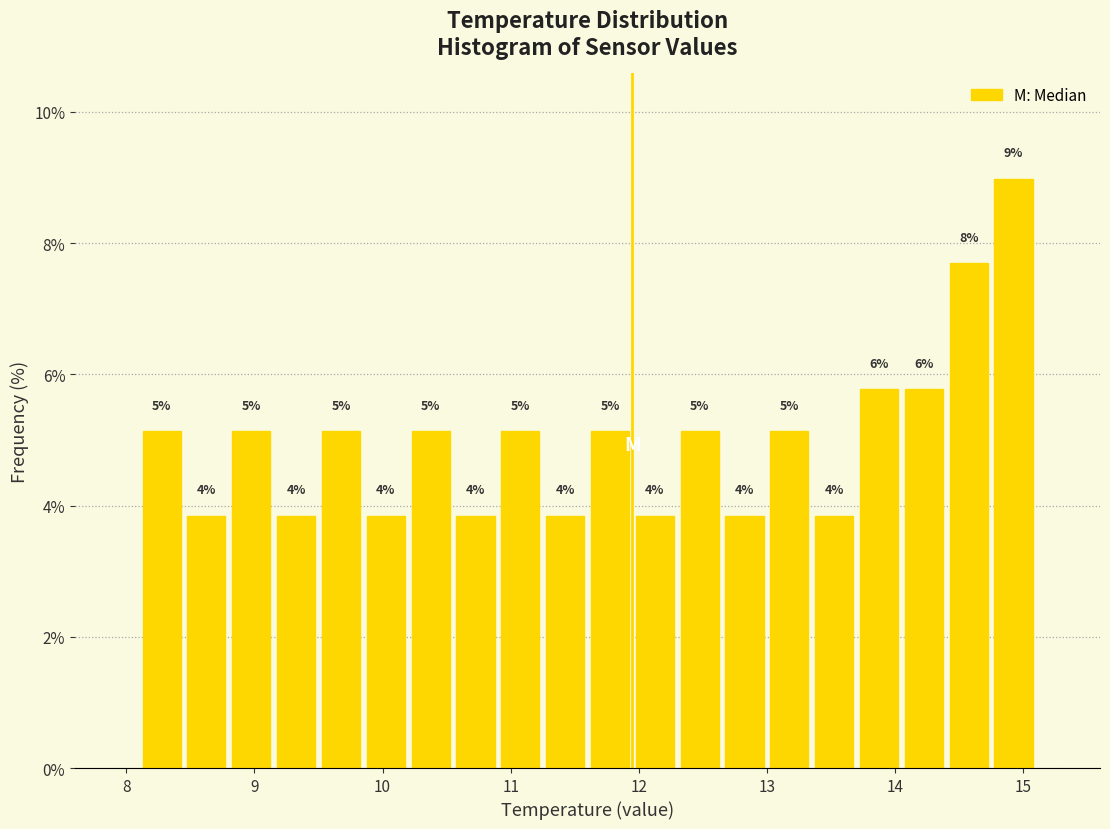

Around what value on the x-axis is the tallest bar? Give the approximate position of its centre, as read against the axis.

14.9